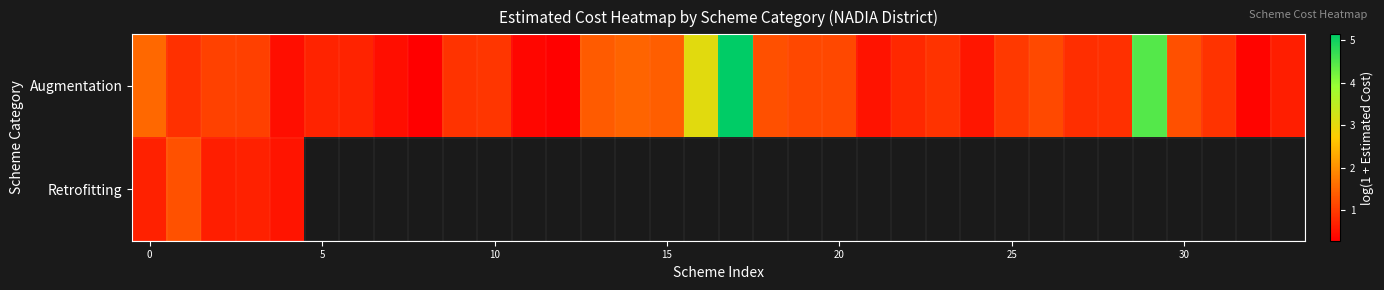

Which category has the highest value across all series?

17